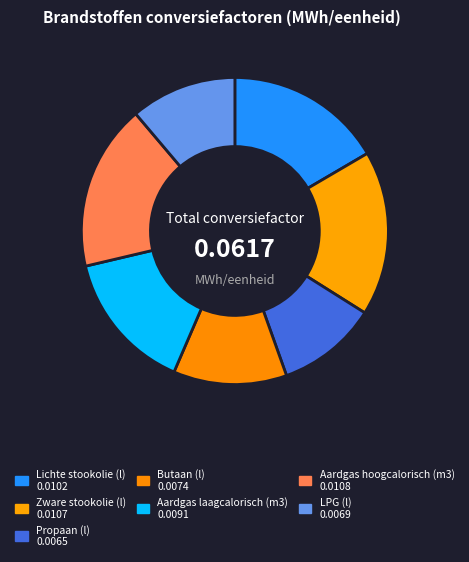

Does any single category account for the majority?

No